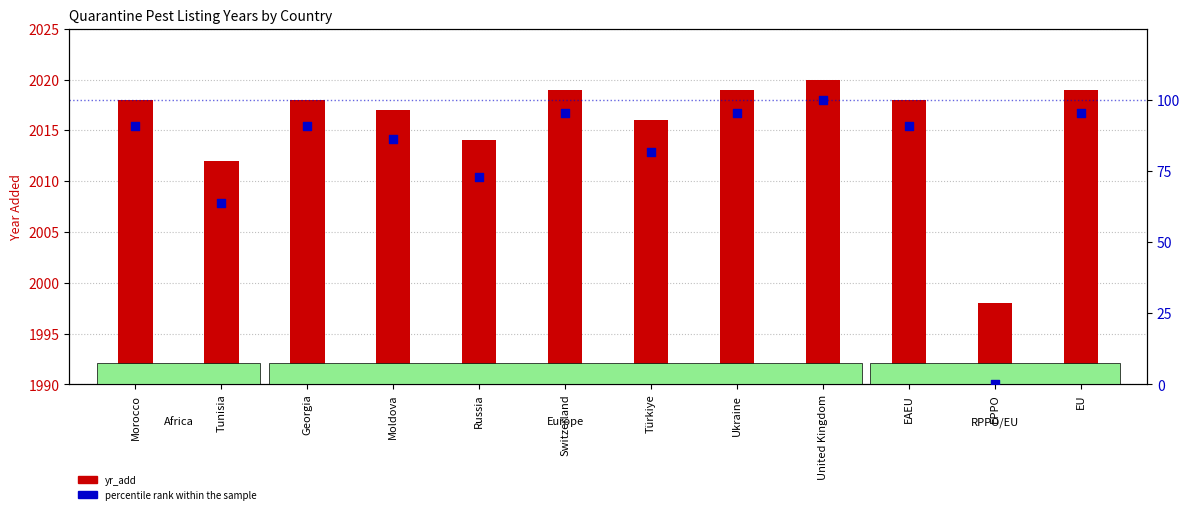

What are all the series names shown in the legend?

yr_add, percentile rank within the sample